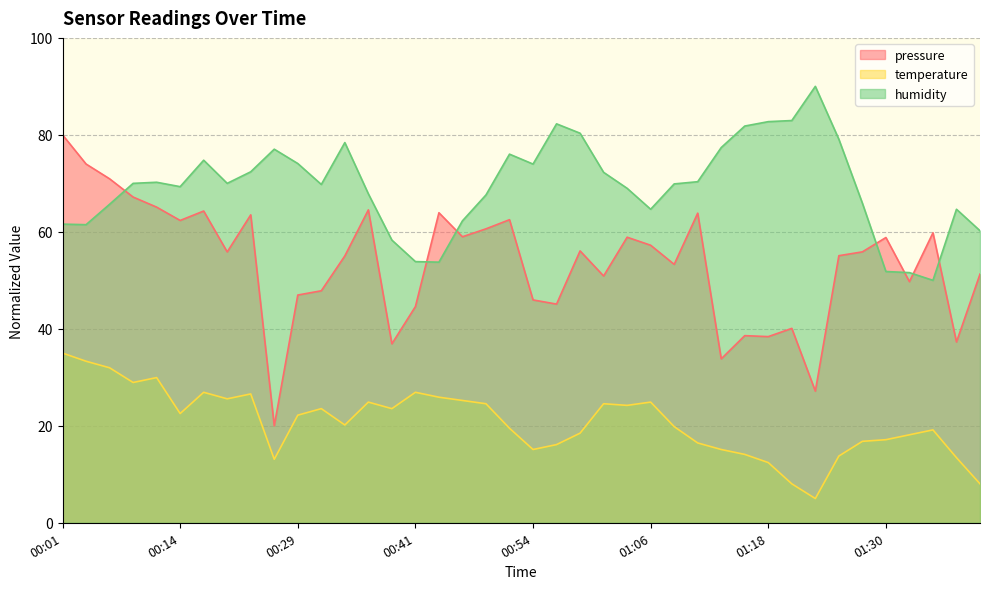

True or false: temperature and pressure cross at least once.

False